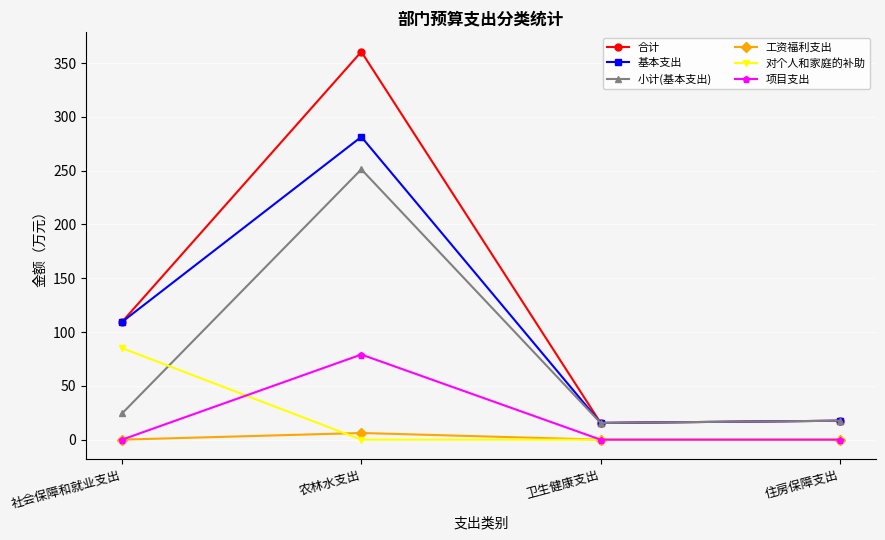

What is the total value across all series at 农林水支出?

978.5